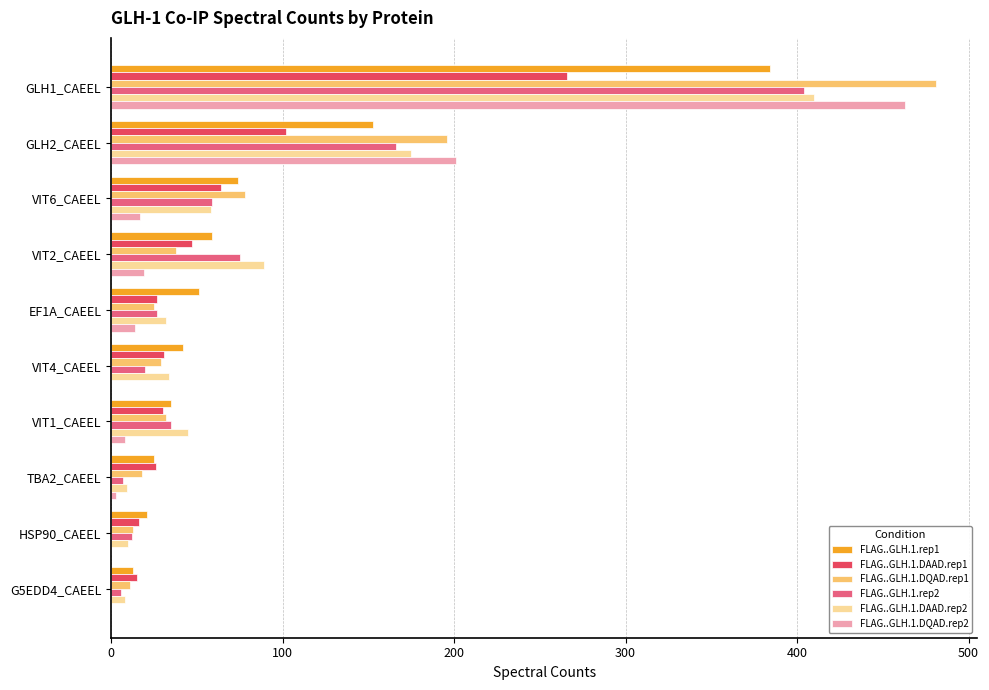

The value of FLAG..GLH.1.DAAD.rep1 at EF1A_CAEEL is 27. True or false?

True